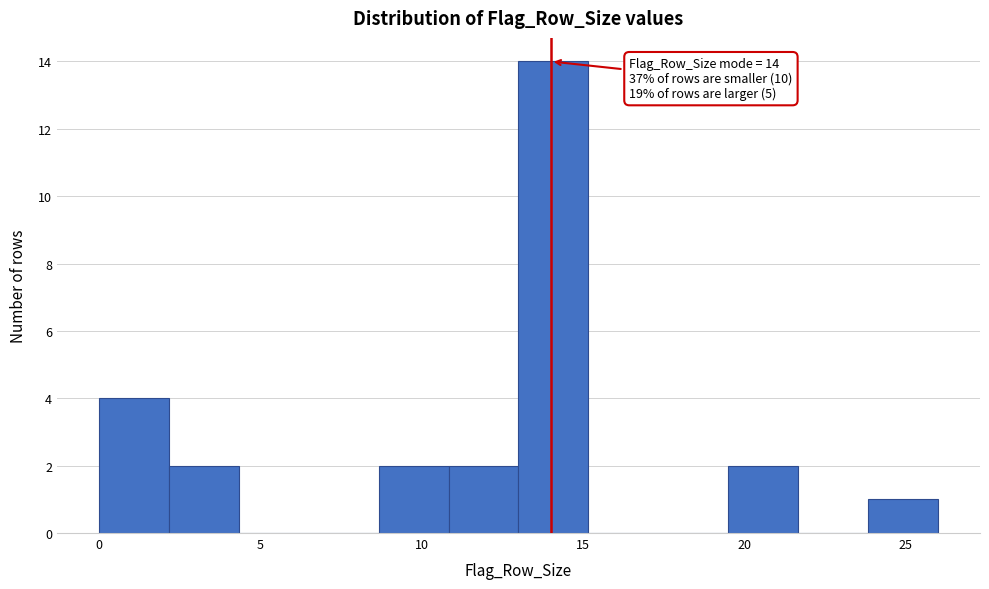

Which range on the x-axis has the tallest bar?

13.0 to 15.0